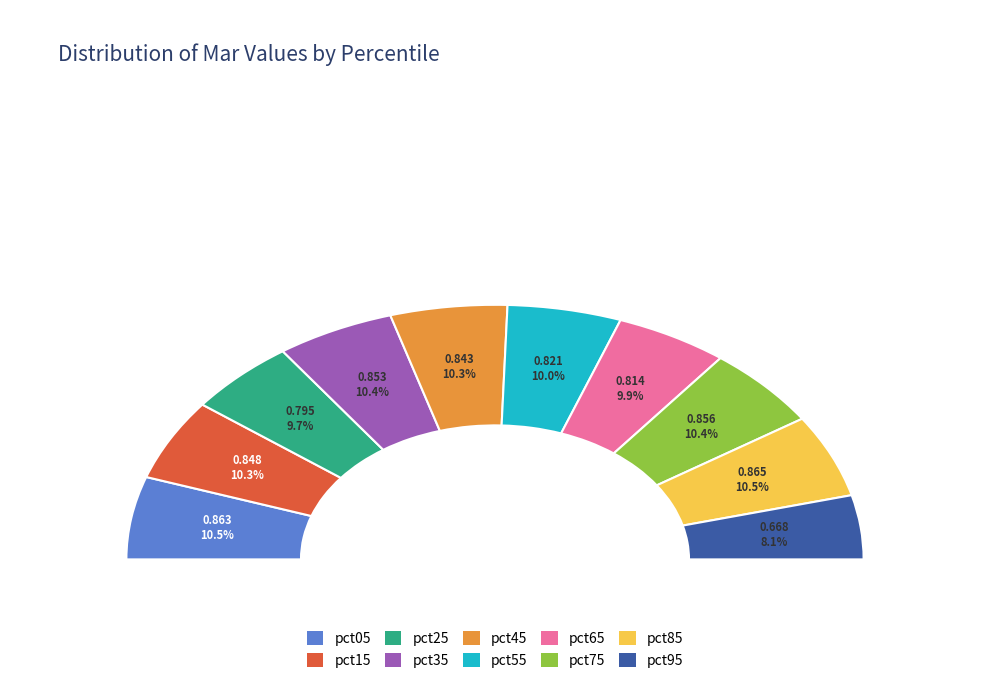

What percentage is NOT represented by pct75?

89.6%